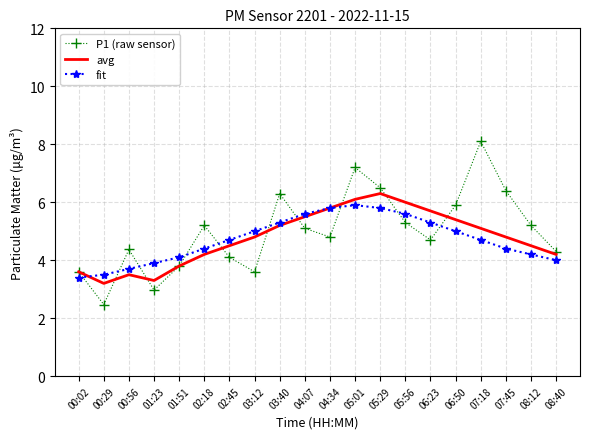

After their last crossing, which series has the higher values: fit or P1 (raw sensor)?

P1 (raw sensor)